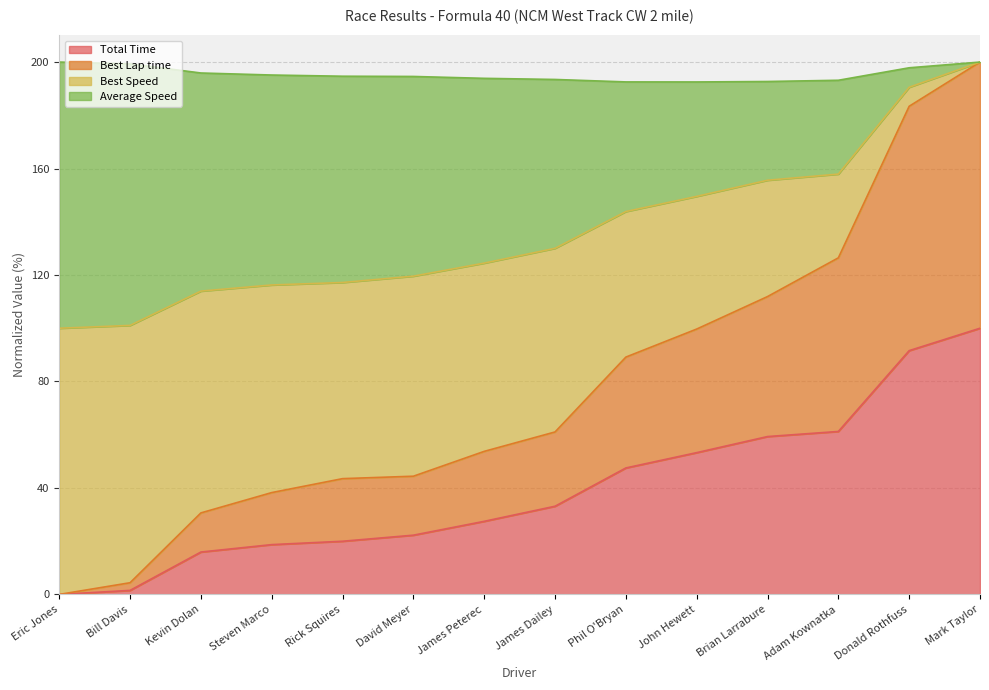

What is the label of the 11th point from the left?

Brian Larrabure